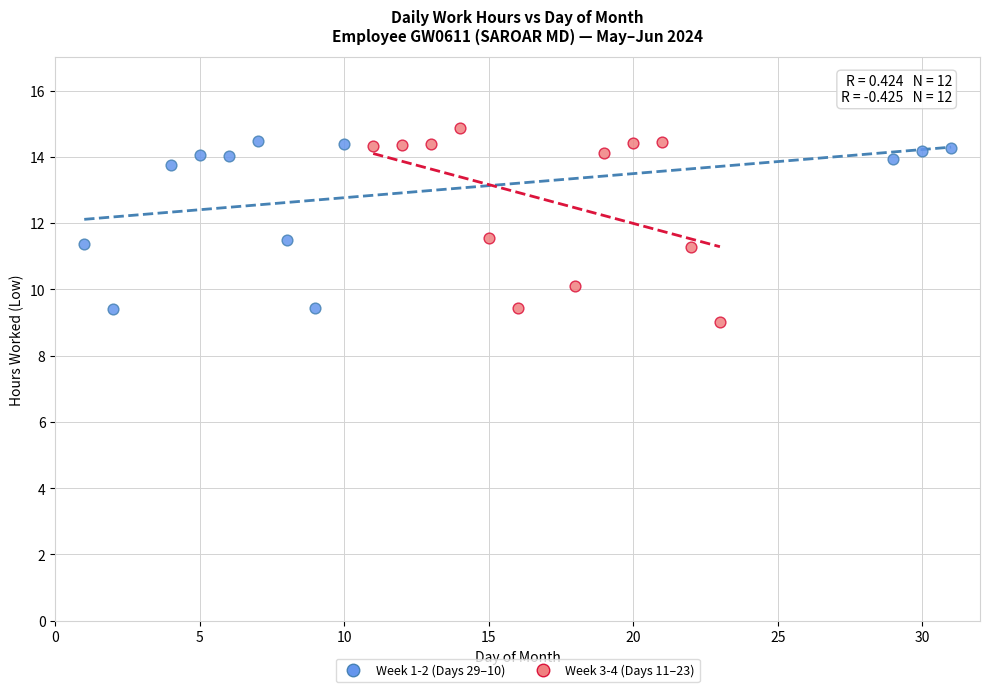

Which series has the widest spread of Y values?

Week 3-4 (Days 11–23)